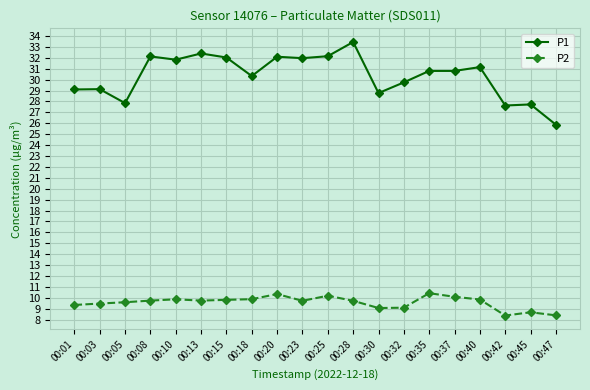

The P1 series shows 40.9 at 00:30. True or false?

False